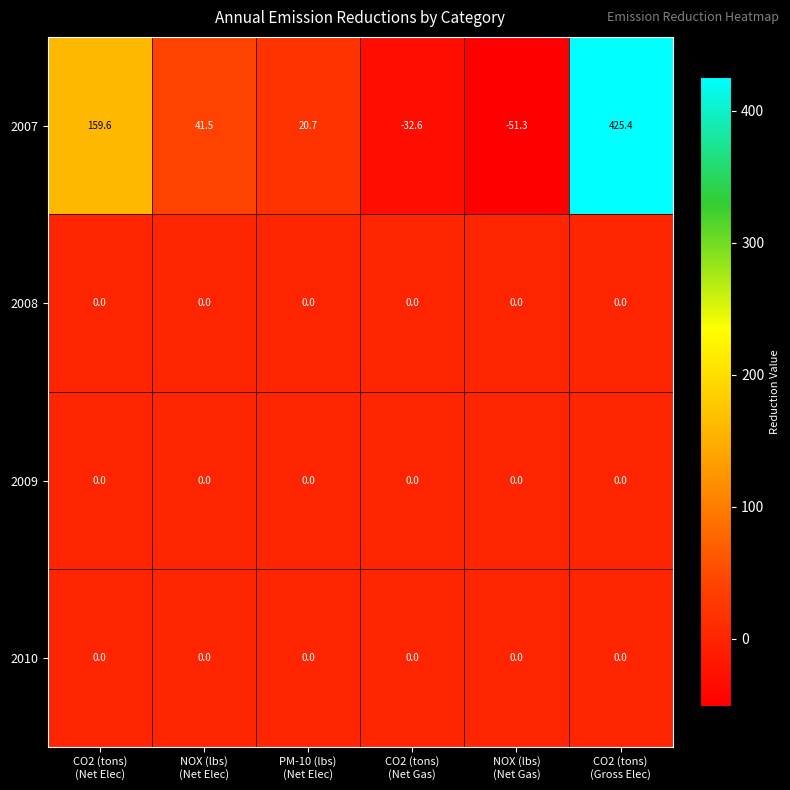

Reading left to right, transcribe all the data shown in this chart.

2007: 159.6	41.5	20.7	-32.6	-51.3	425.4
2008: 0.0	0.0	0.0	0.0	0.0	0.0
2009: 0.0	0.0	0.0	0.0	0.0	0.0
2010: 0.0	0.0	0.0	0.0	0.0	0.0